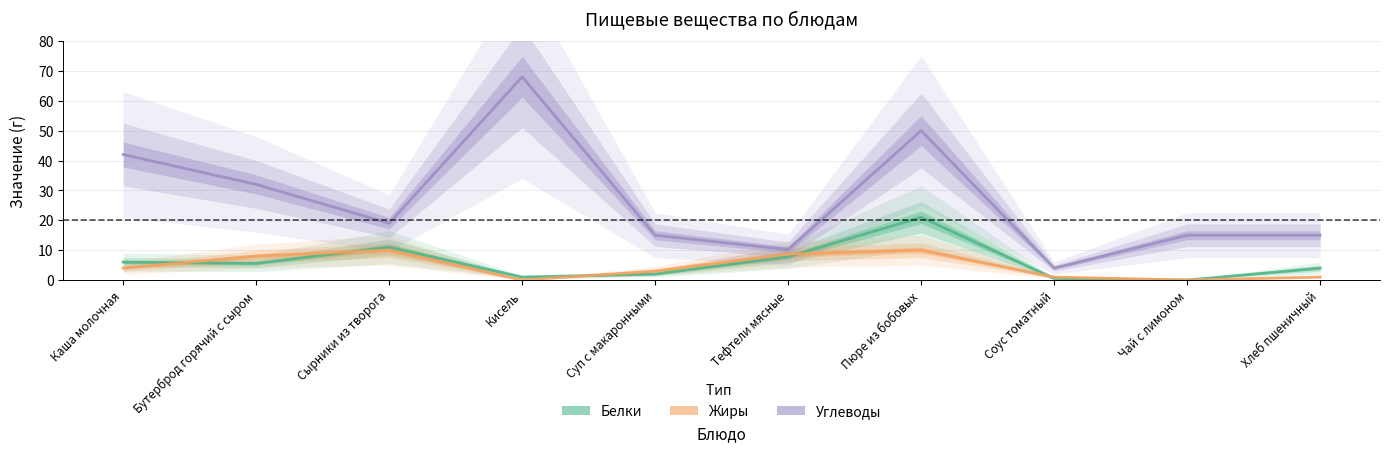

How many positive values does the Жиры series have?

8